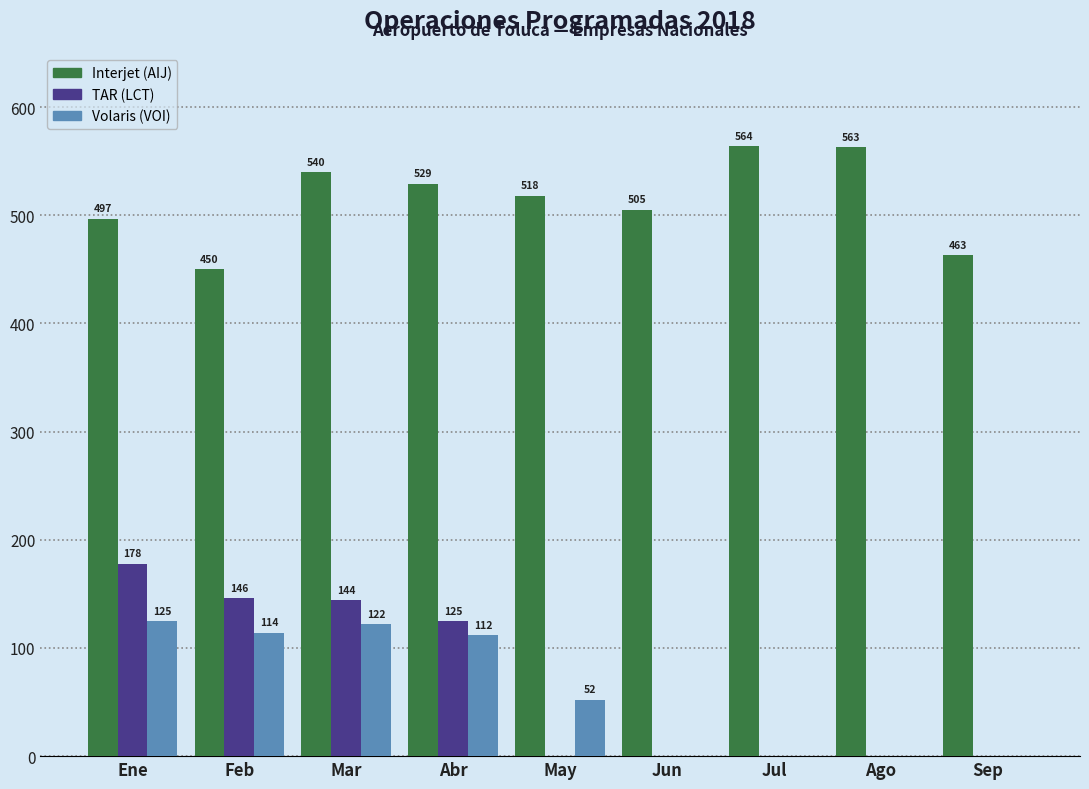

Reading right to left, list all the values displayed in this chart.

Interjet (AIJ): Sep=463	Ago=563	Jul=564	Jun=505	May=518	Abr=529	Mar=540	Feb=450	Ene=497
TAR (LCT): Sep=0	Ago=0	Jul=0	Jun=0	May=0	Abr=125	Mar=144	Feb=146	Ene=178
Volaris (VOI): Sep=0	Ago=0	Jul=0	Jun=0	May=52	Abr=112	Mar=122	Feb=114	Ene=125